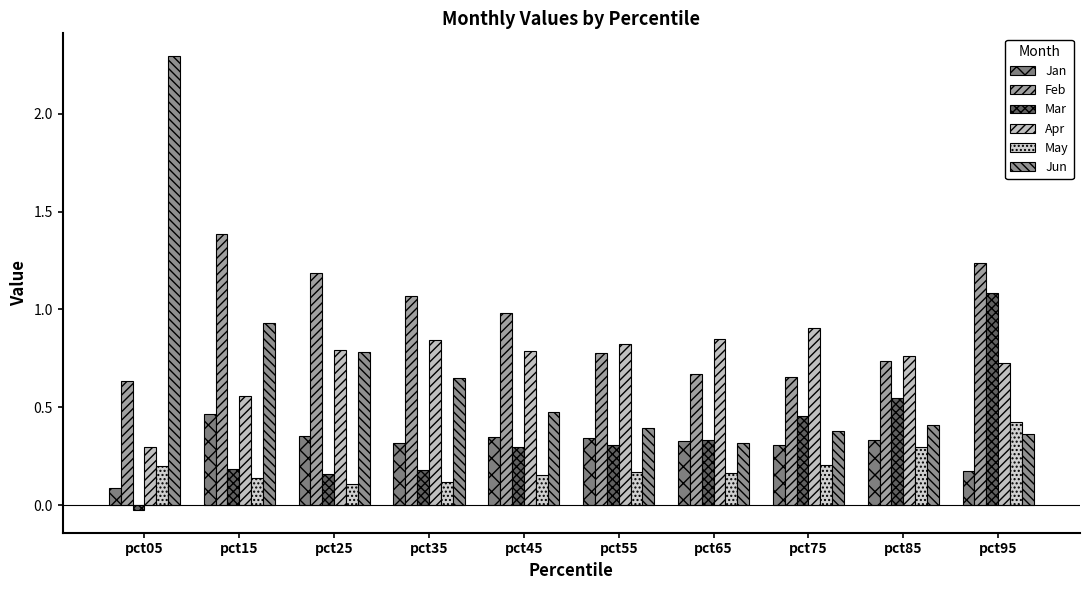

Are the bars grouped side by side (vs. stacked)?

Yes